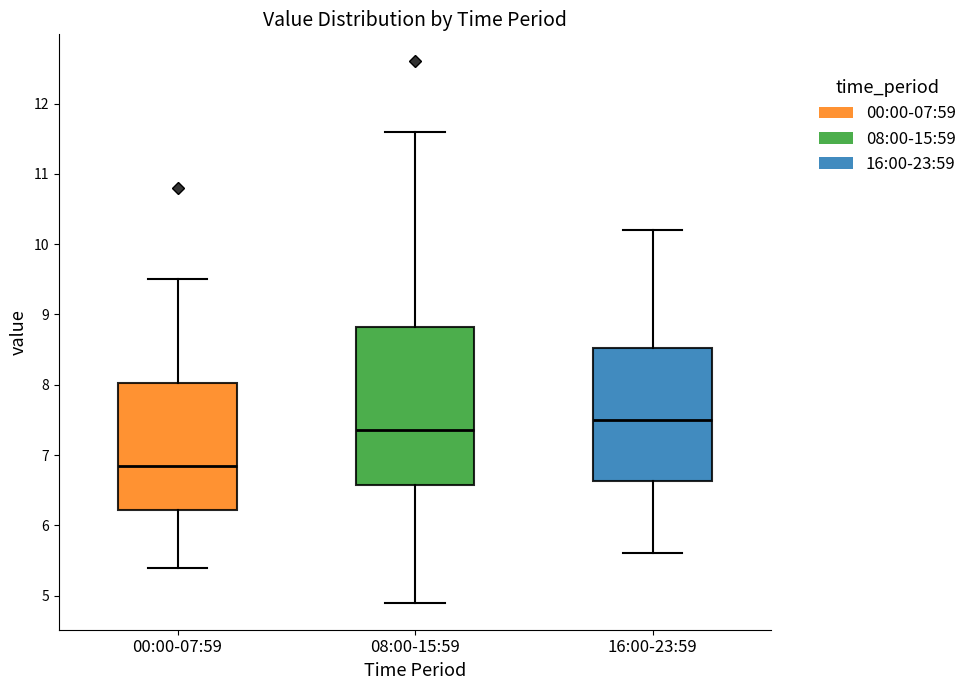

Where is the upper edge of the box for 16:00-23:59 on the y-axis? The values are not printed on the chart, so give them approximately, as read against the axis.

8.5